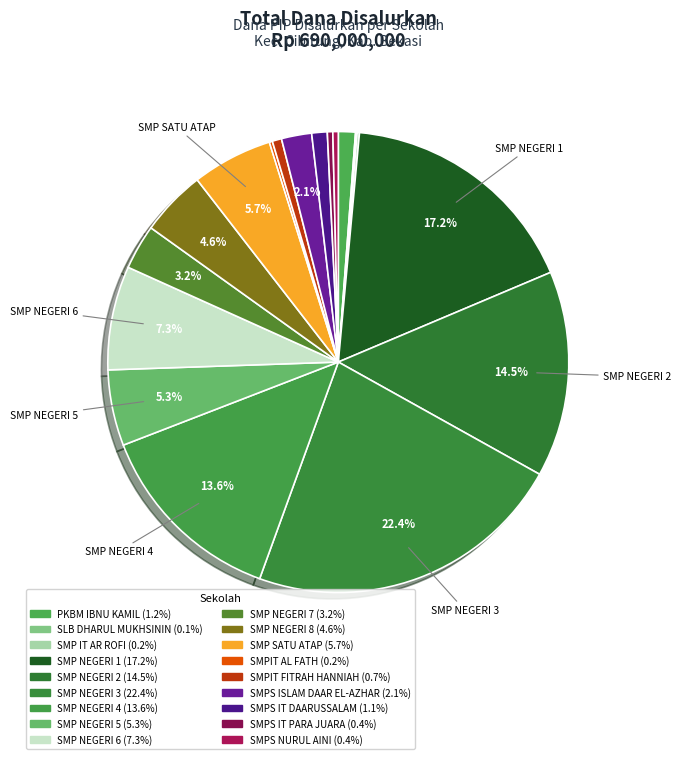

Which slice is the largest?

SMP NEGERI 3 CIBITUNG